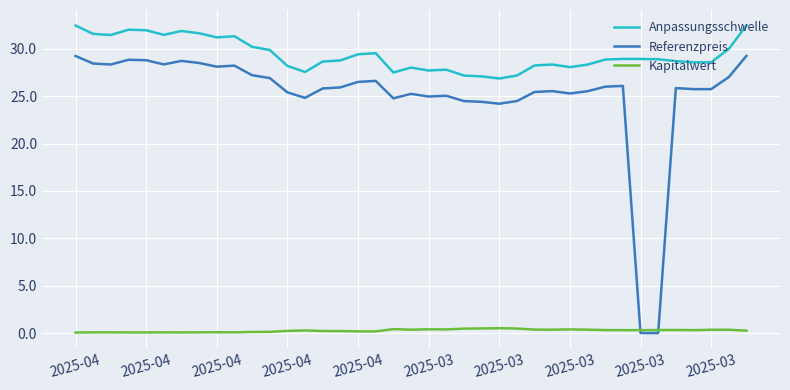

True or false: Anpassungsschwelle and Referenzpreis intersect in this chart.

False